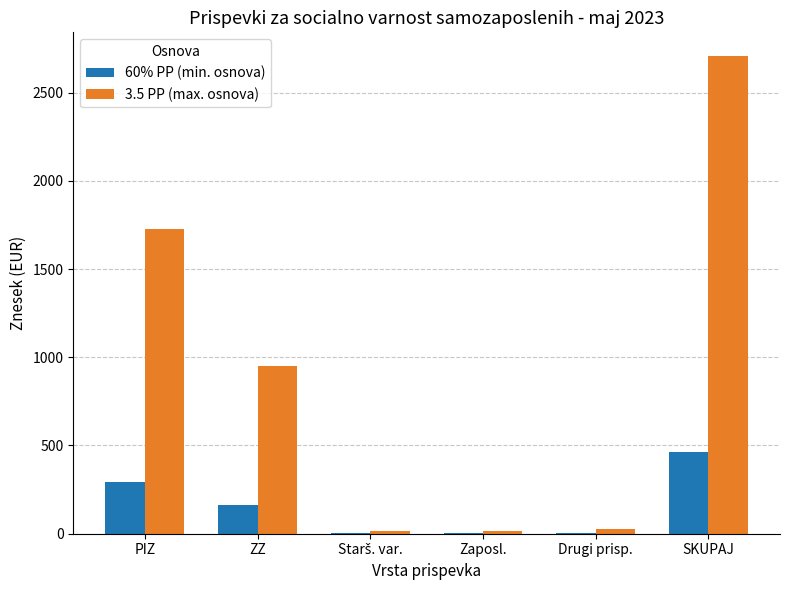

How many distinct data groups are displayed?

2